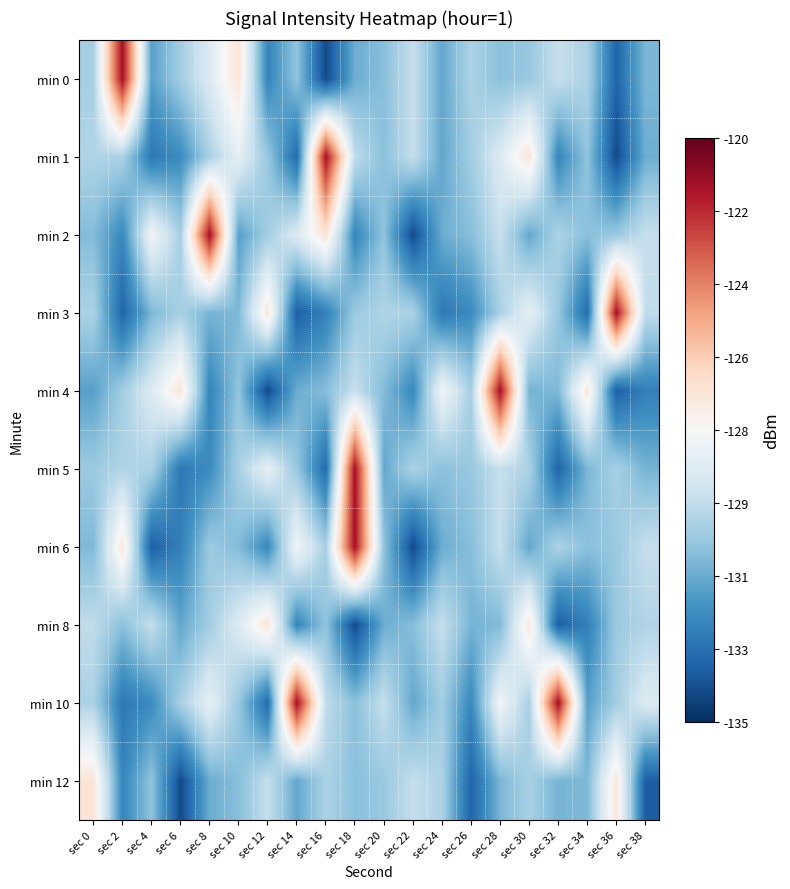

How many data points does each series have?

20